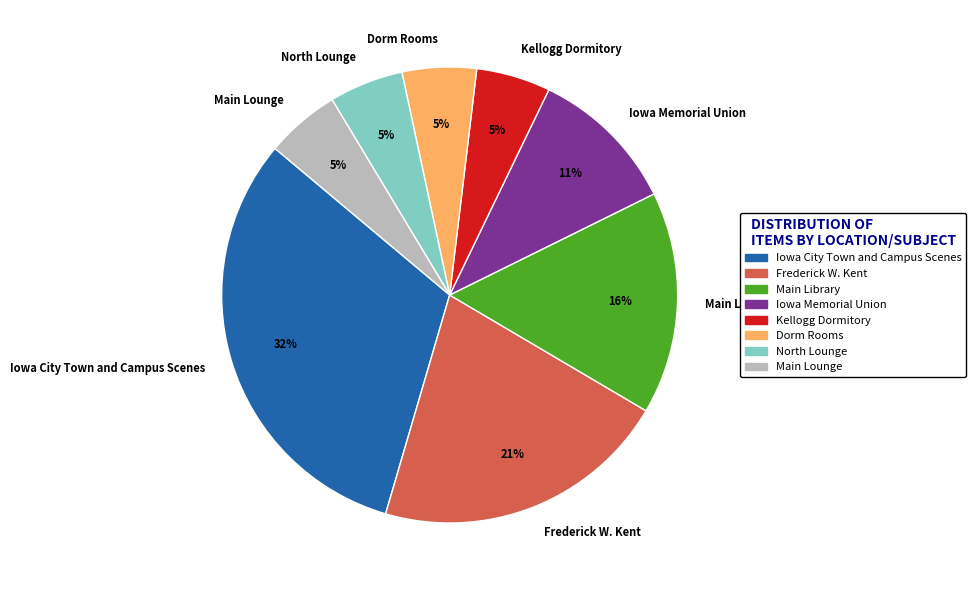

To the nearest percent, what is the combined percentage of Iowa City Town and Campus Scenes and Frederick W. Kent?

53%